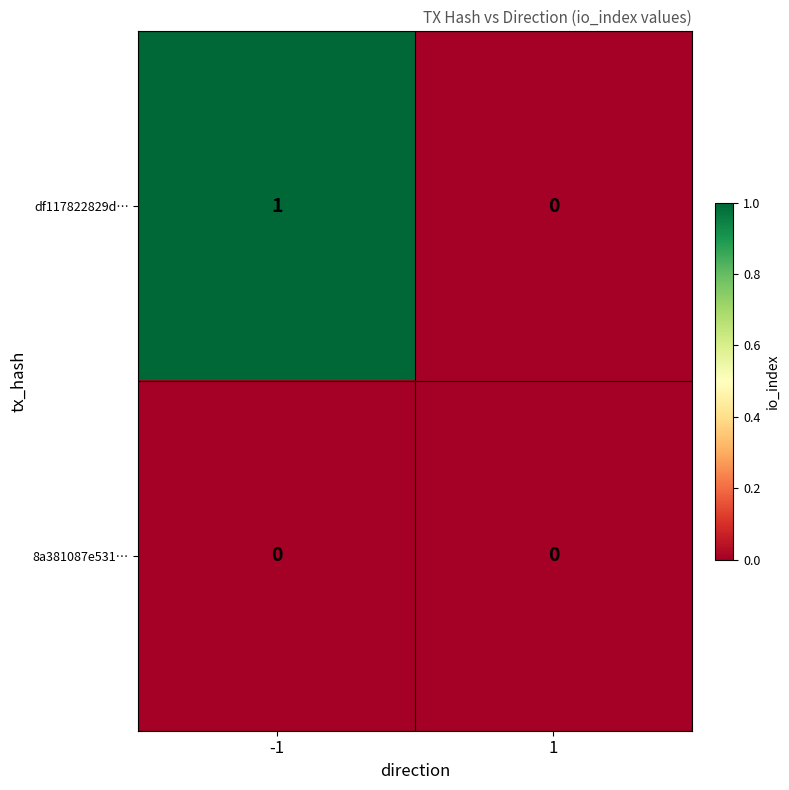

Reading left to right, list all the values displayed in this chart.

df117822829d…: 1	0
8a381087e531…: 0	0